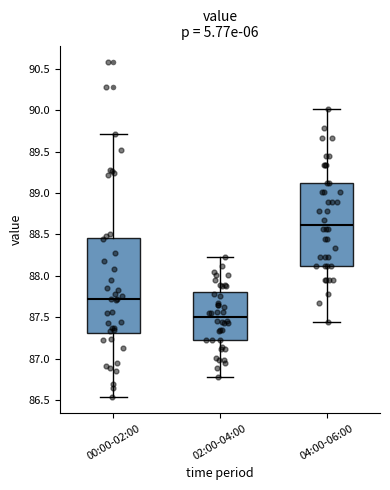

Which box is the tallest, from its lower edge to its upper edge?

00:00-02:00